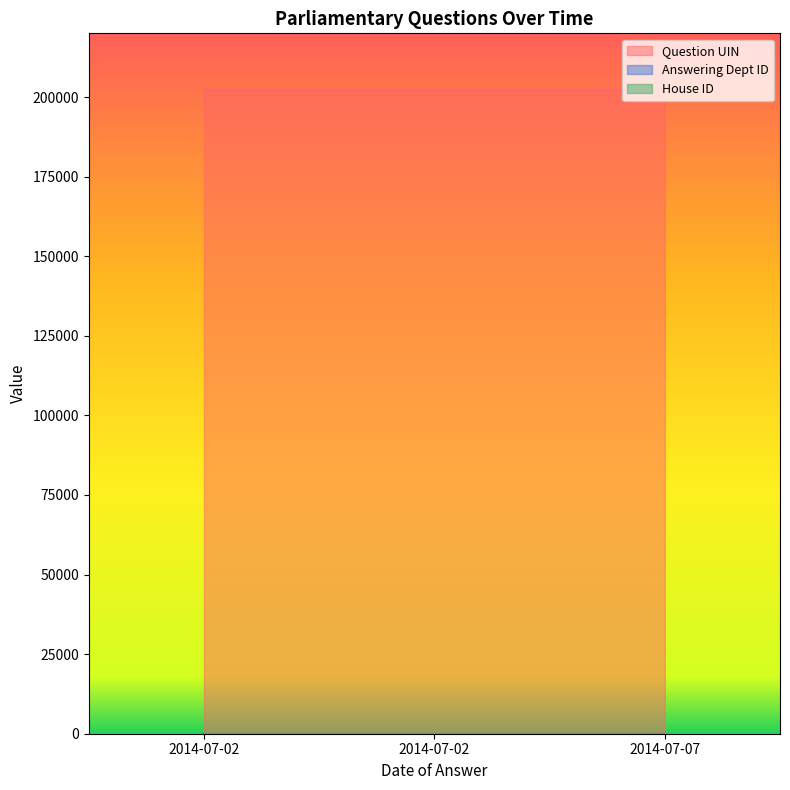

What is the minimum value for House ID?

1